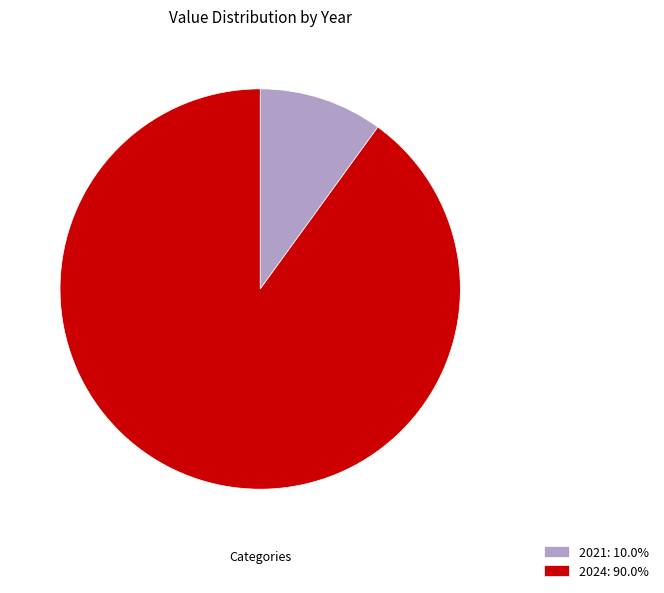

Which slice is the largest?

2024